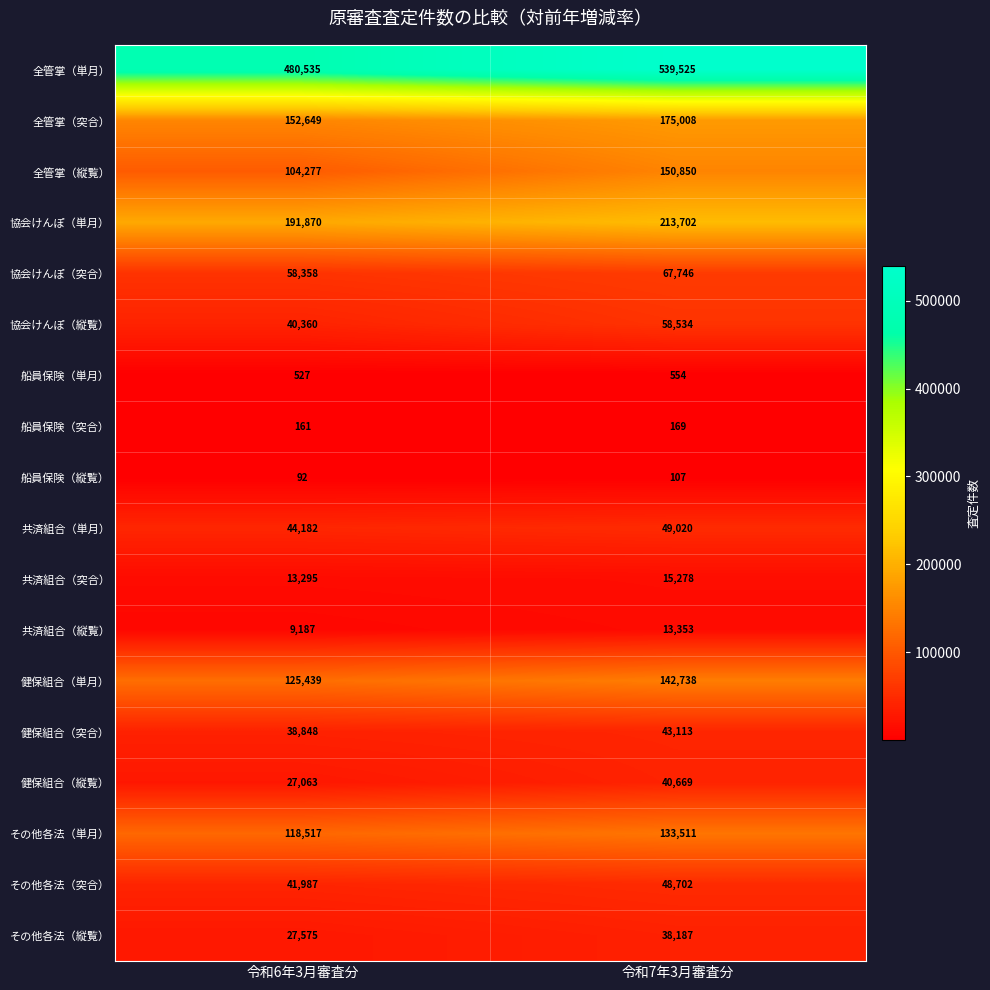

At which label is 船員保険（突合） closest to 165?

令和6年3月審査分